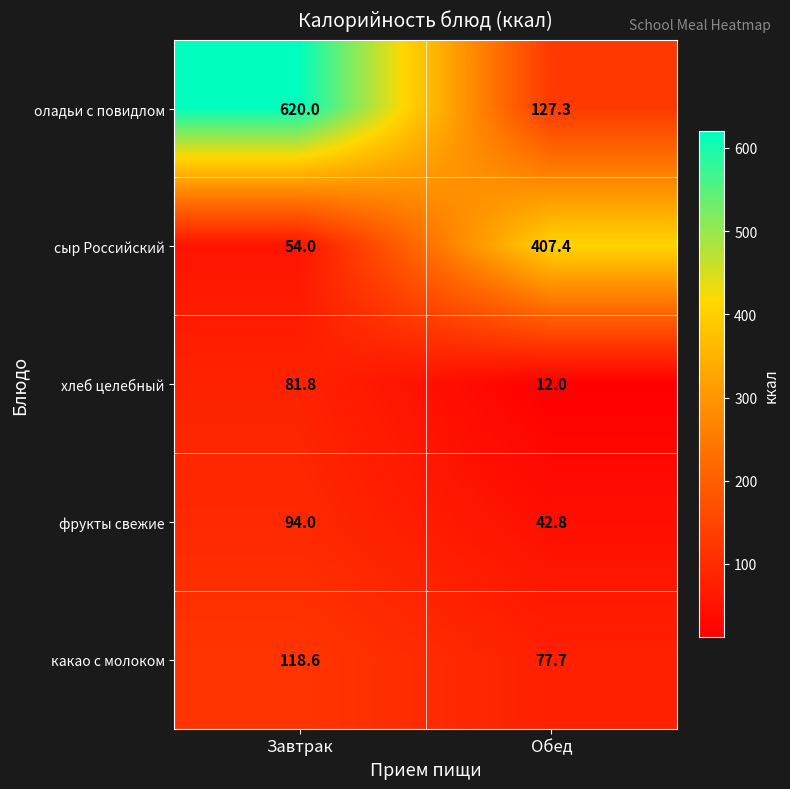

The оладьи с повидлом series shows 213.6 at Обед. True or false?

False